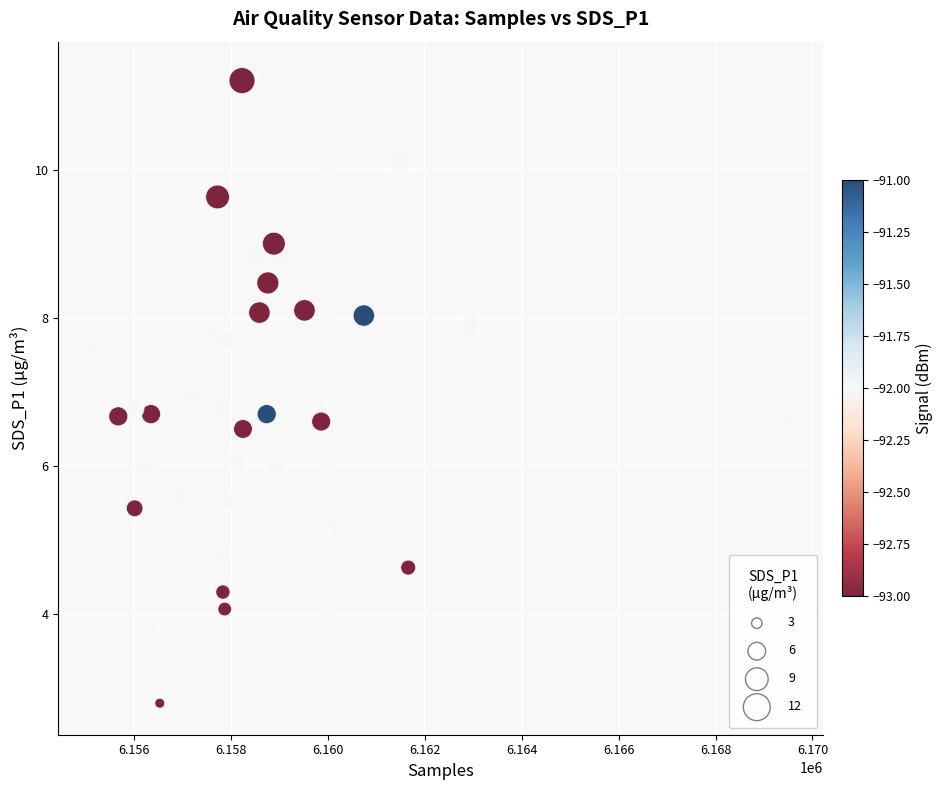

What is the range of X values (max minus min)?

14359.0